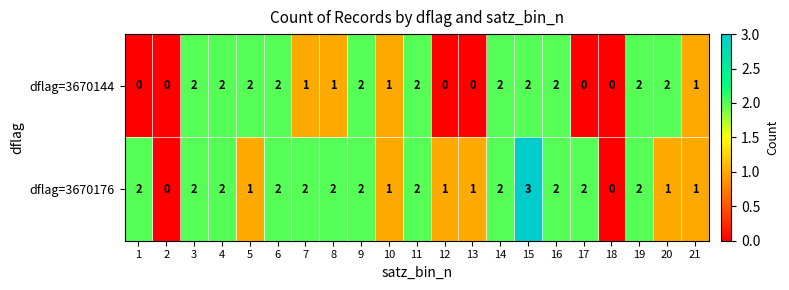

The dflag=3670144 series shows 2 at 9. True or false?

True